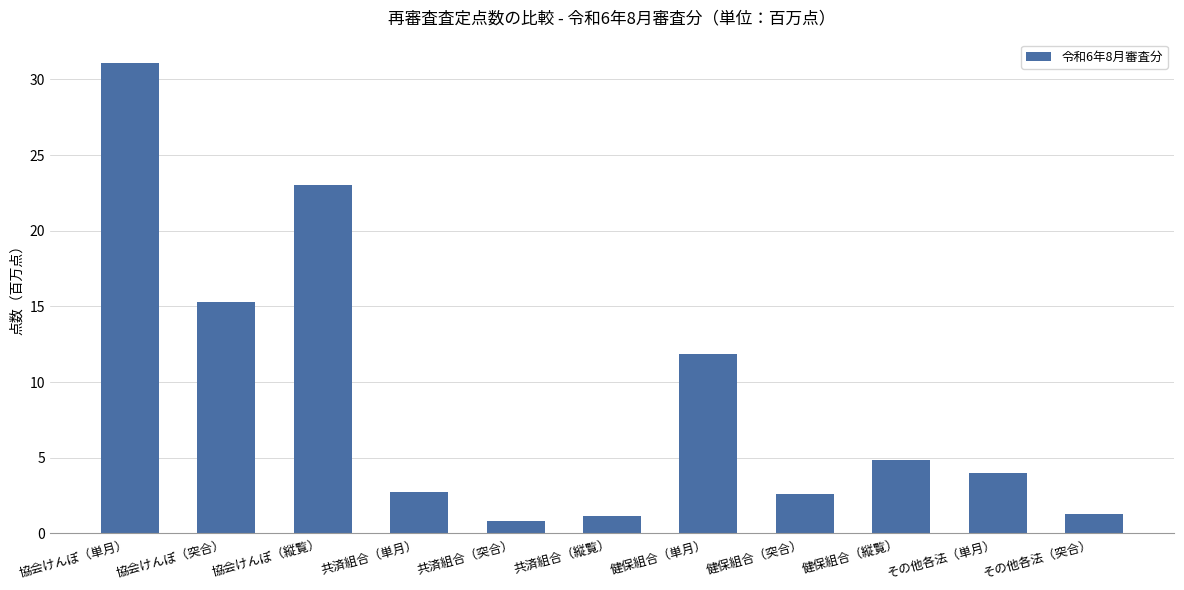

What is the sum of all values?

98.8